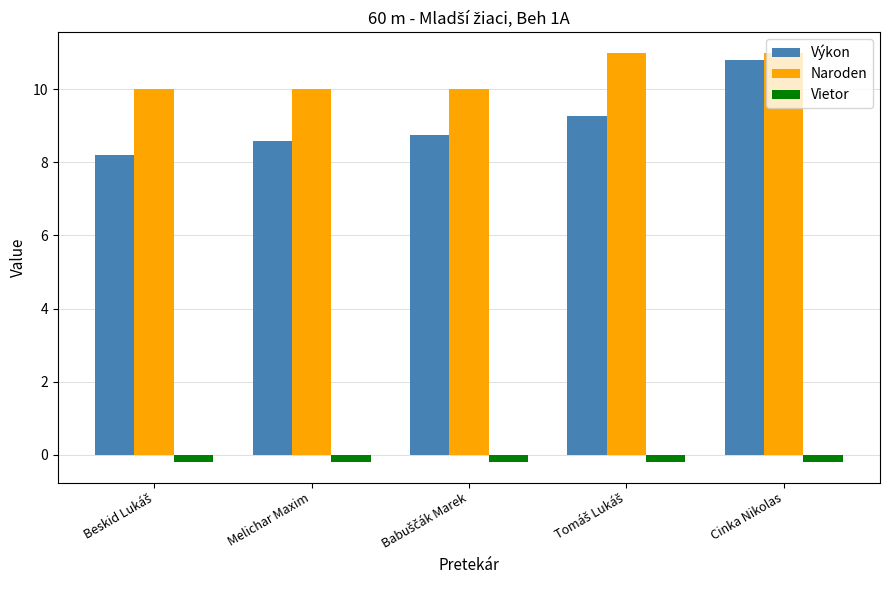

What is the approximate value of Výkon at Melichar Maxim?

8.6